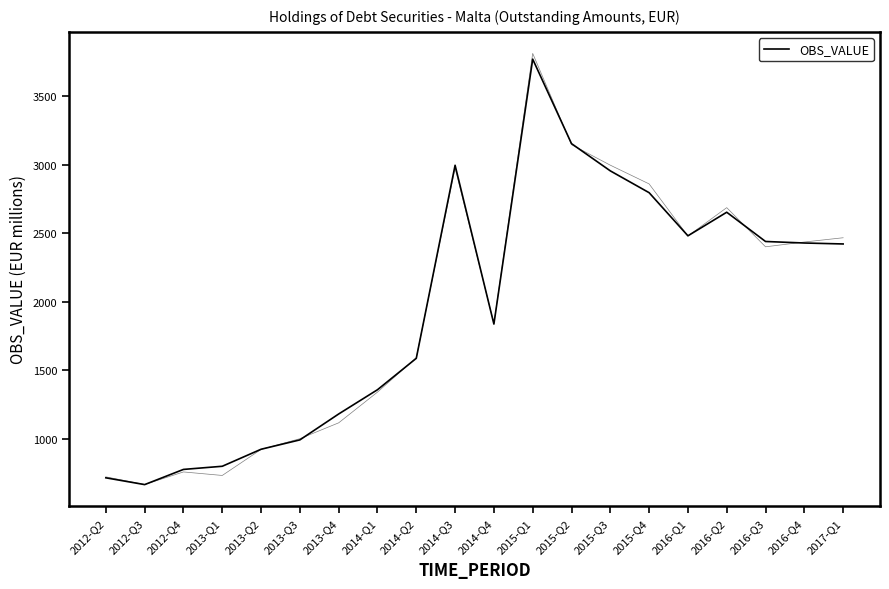

What is the approximate value at 2015-Q1?

3770.6